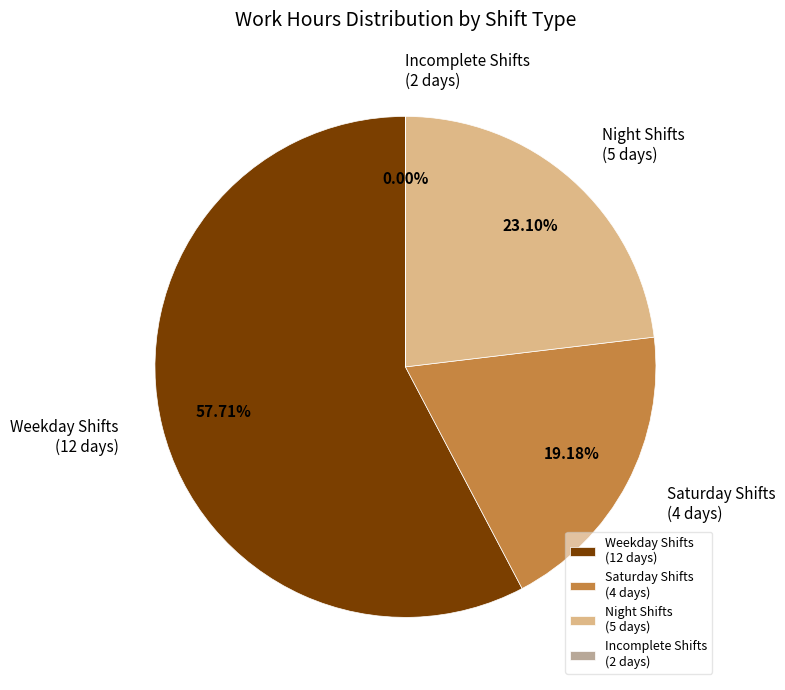

Approximately how many times larger is the value at Night Shifts (5 days) compared to Weekday Shifts (12 days)?

0.4